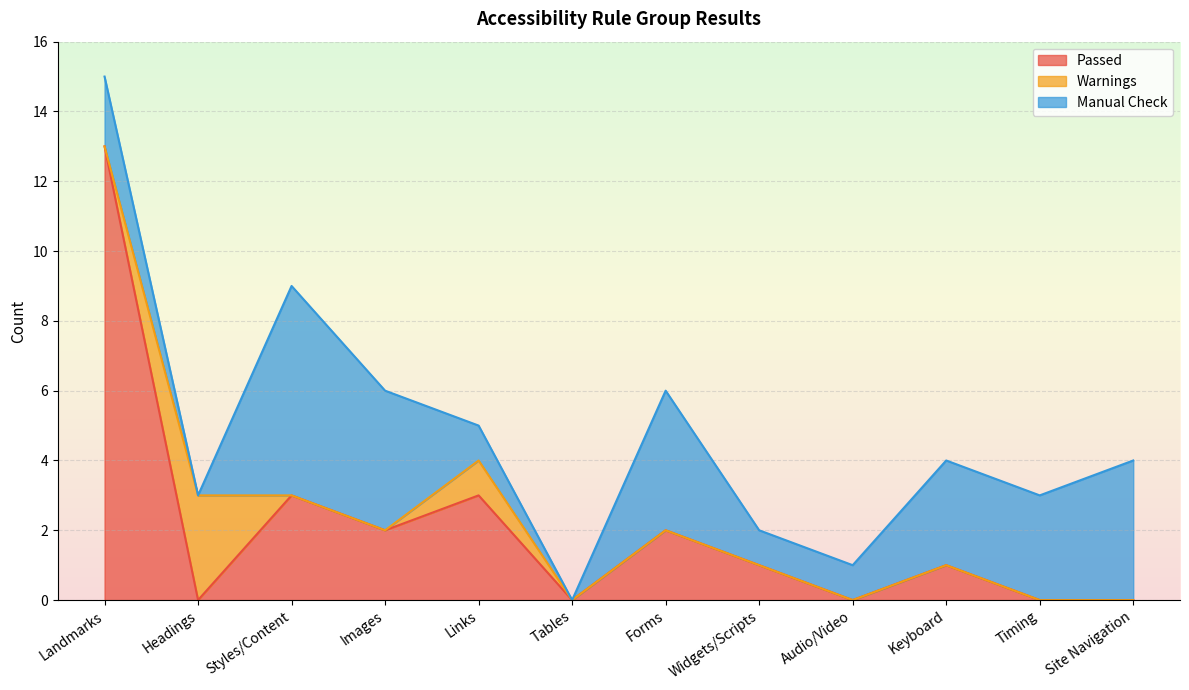

What is the total value across all series at Keyboard?

4